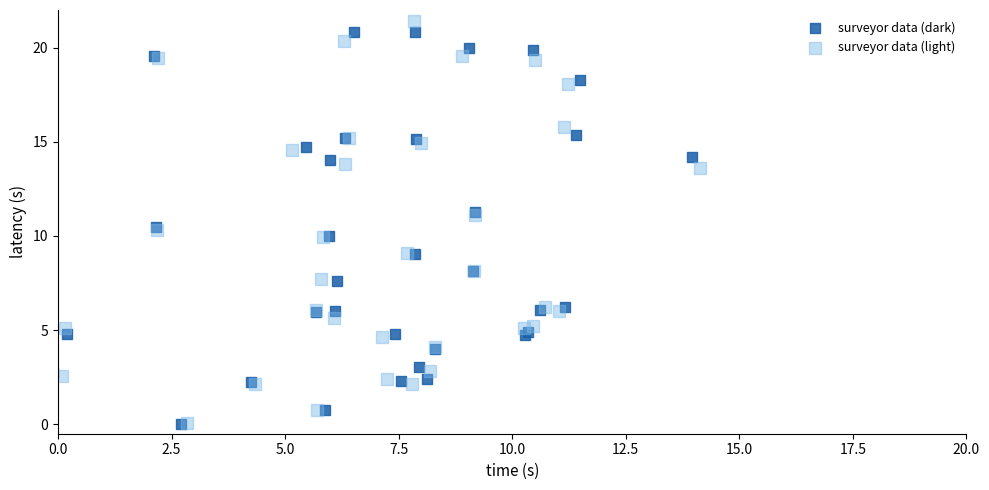

What are all the series names shown in the legend?

surveyor data (dark), surveyor data (light)